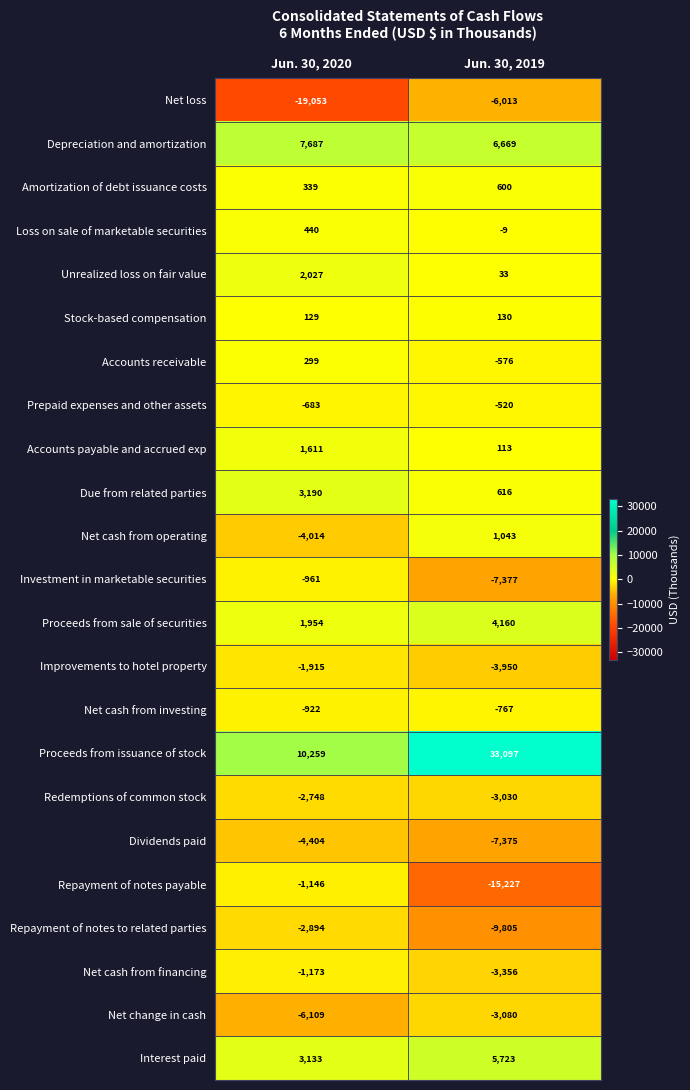

What is the sum of all Accounts payable and accrued exp values?

1724